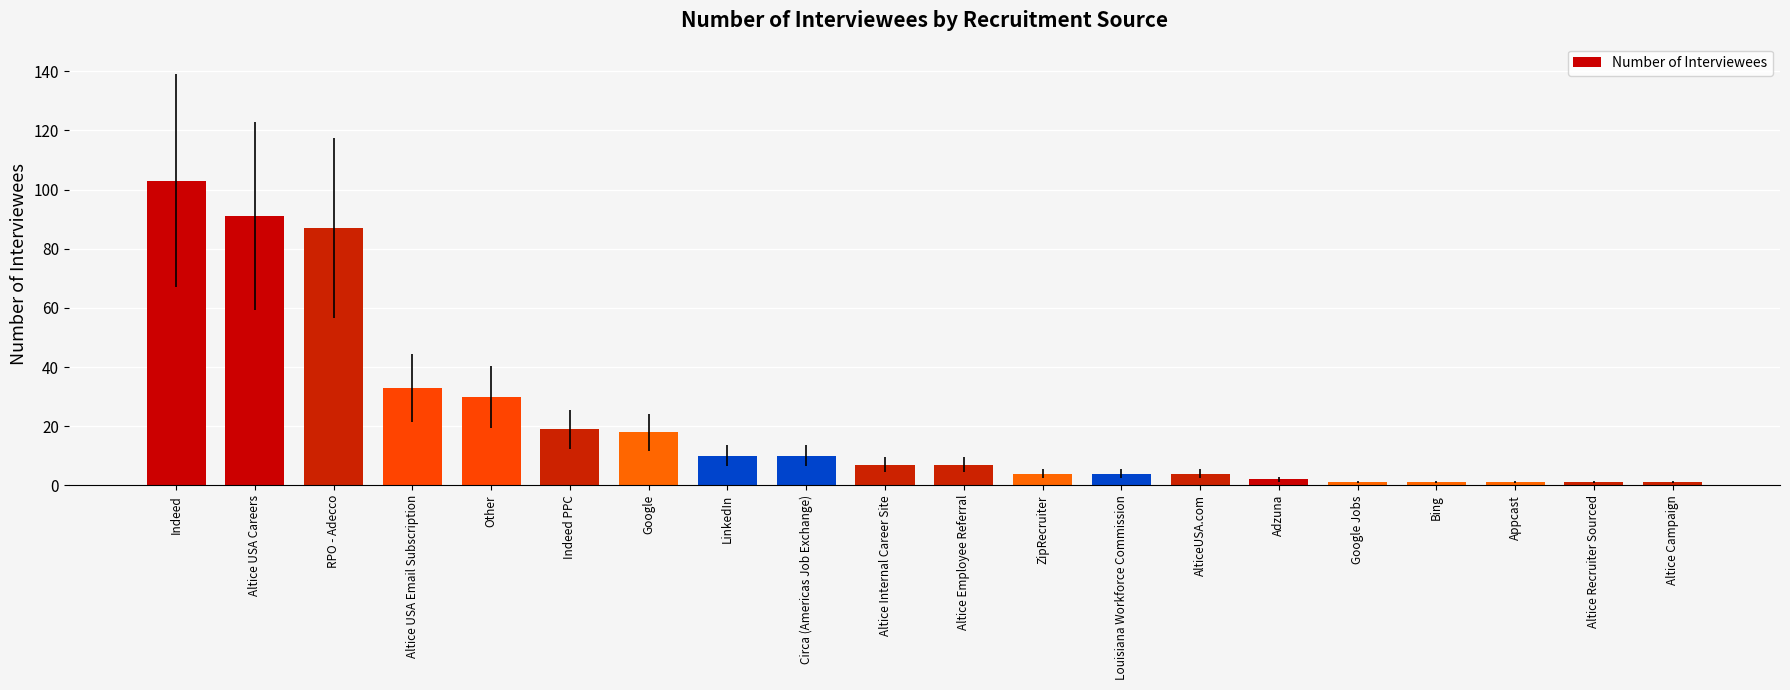

The value at Google is 18. True or false?

True